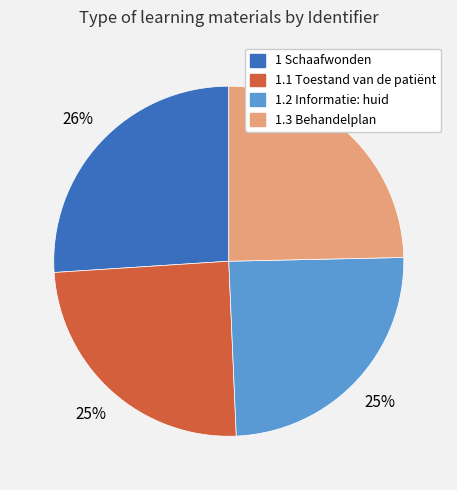

What is the ratio of the value at 1.2 Informatie: huid to the value at 1.1 Toestand van de patiënt?

1.0